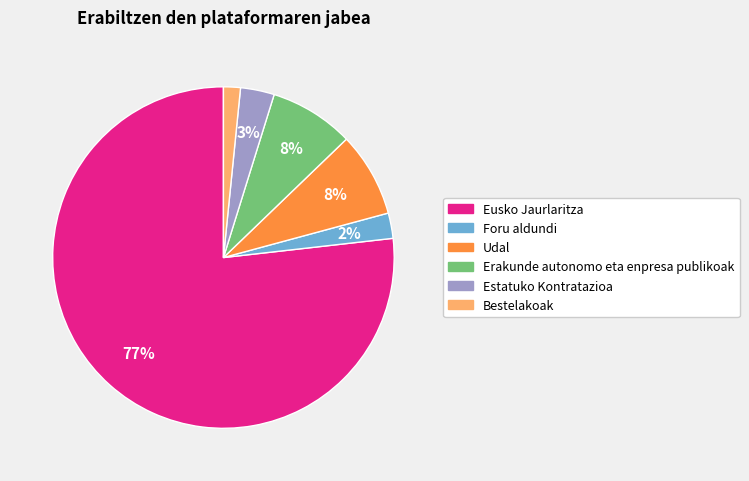

The Udal slice represents 8% of the pie. True or false?

True